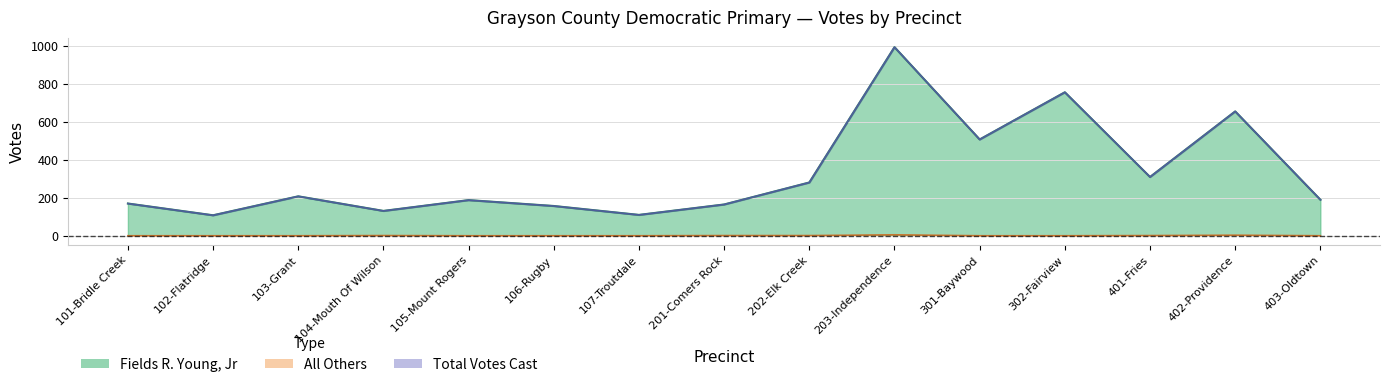

What is the label of the 2nd point from the right?

402-Providence